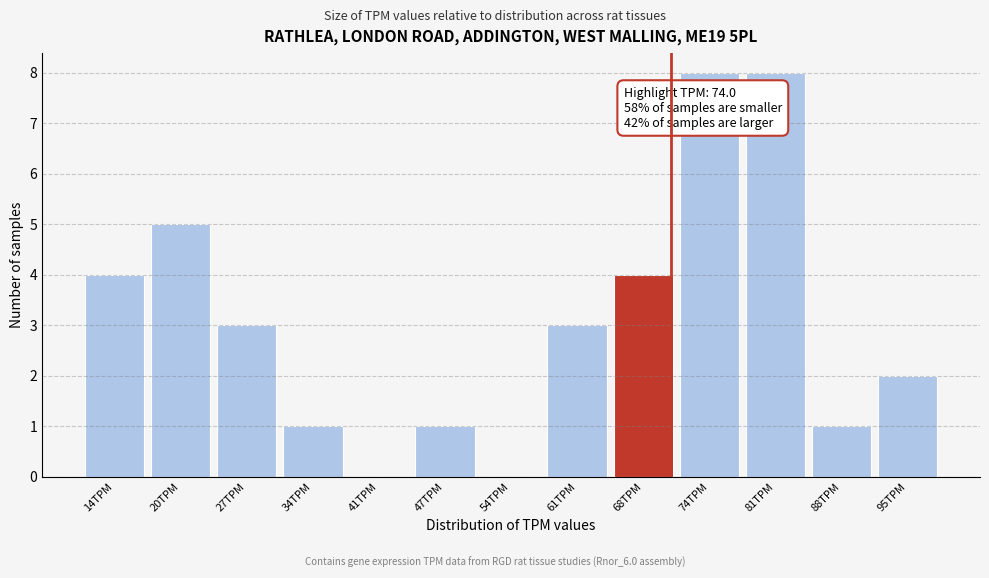

Reading right to left, transcribe all the data shown in this chart.

95TPM=2	88TPM=1	81TPM=8	74TPM=8	68TPM=4	61TPM=3	54TPM=0	47TPM=1	41TPM=0	34TPM=1	27TPM=3	20TPM=5	14TPM=4